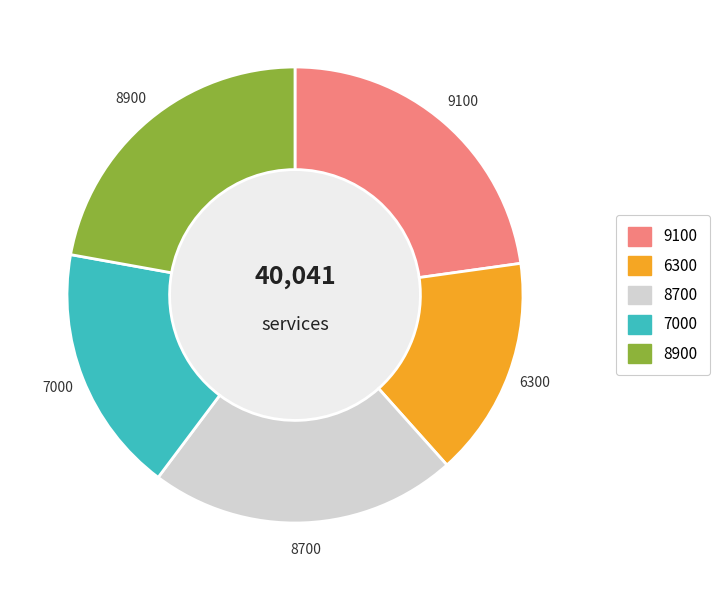

Is there any slice that represents more than half of the pie?

No